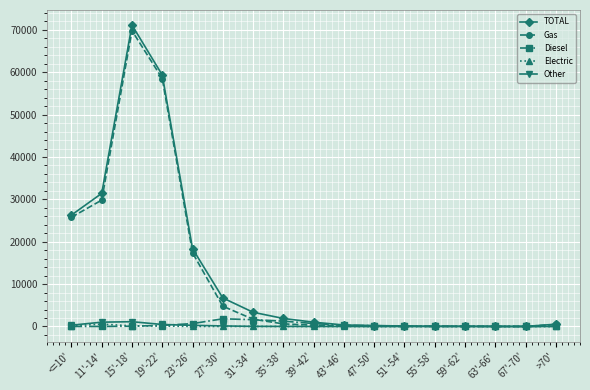

Which series has the largest range (max minus min)?

TOTAL